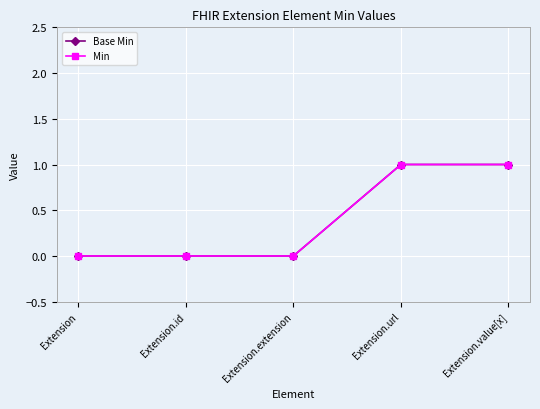

Which series has the largest range (max minus min)?

Base Min